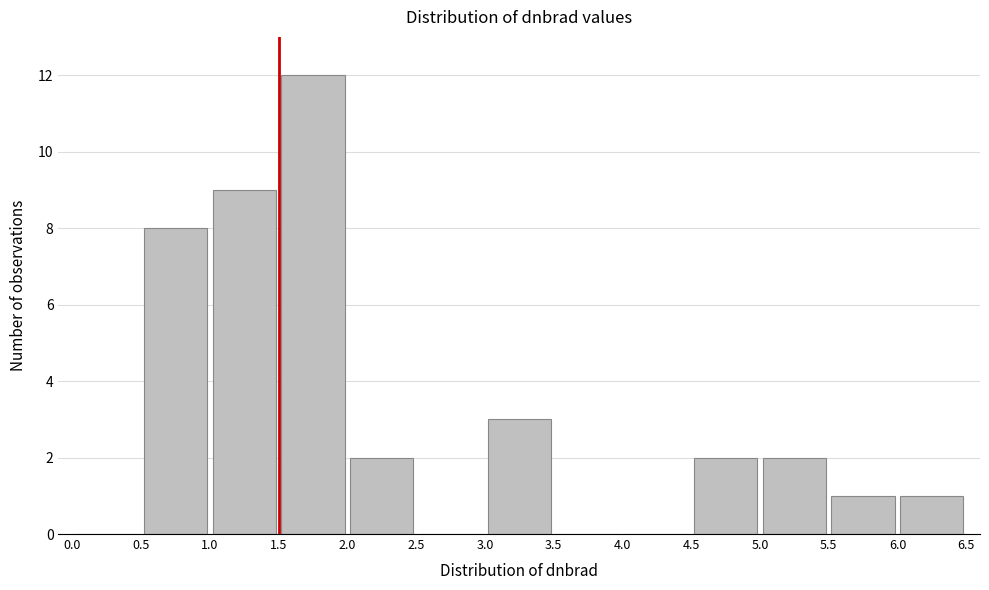

Which range on the x-axis has the tallest bar?

1.5 to 2.0